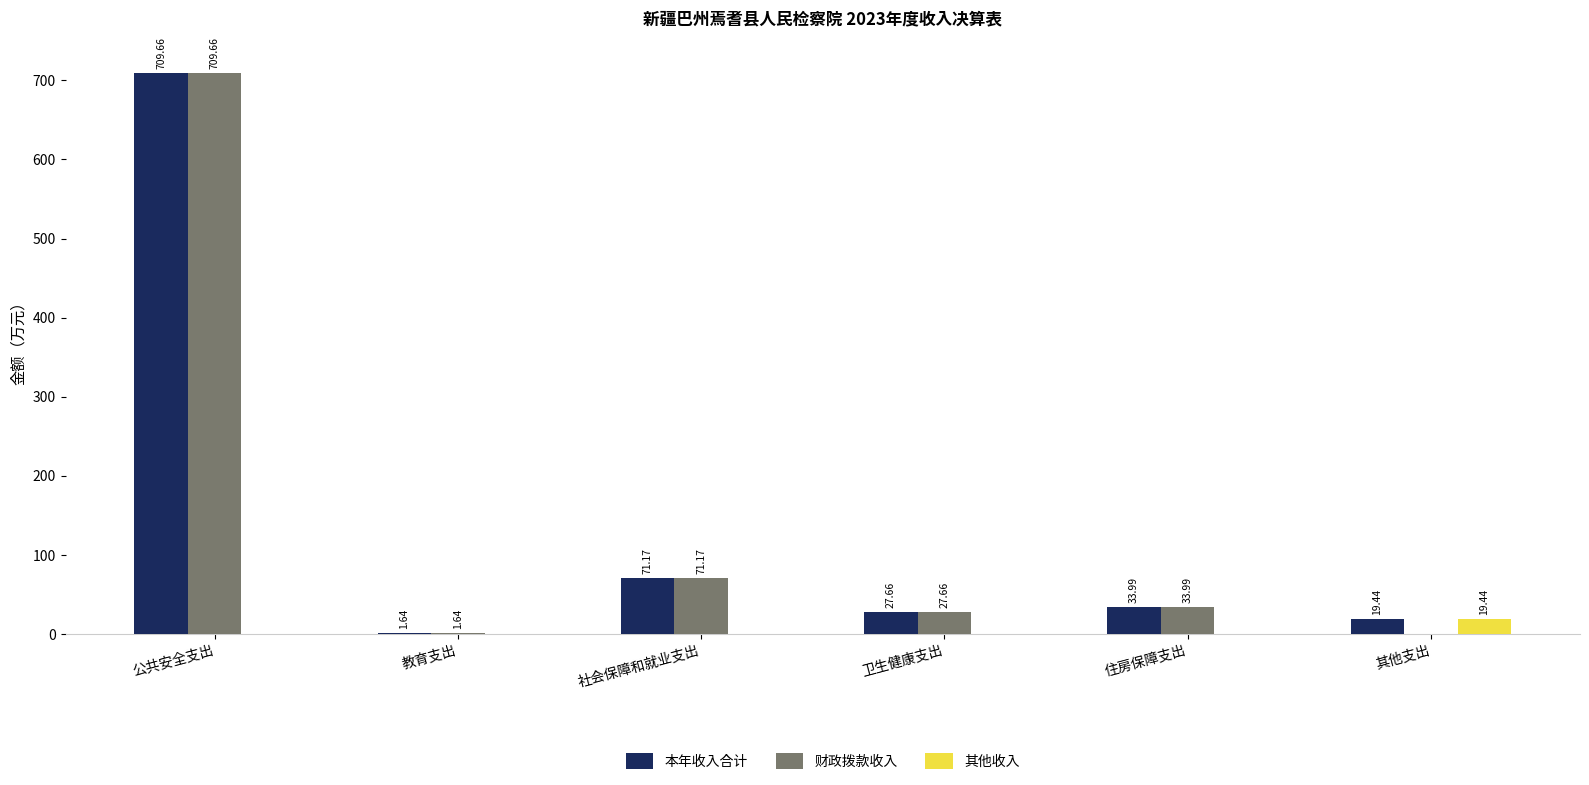

What is the maximum value for 财政拨款收入?

709.7